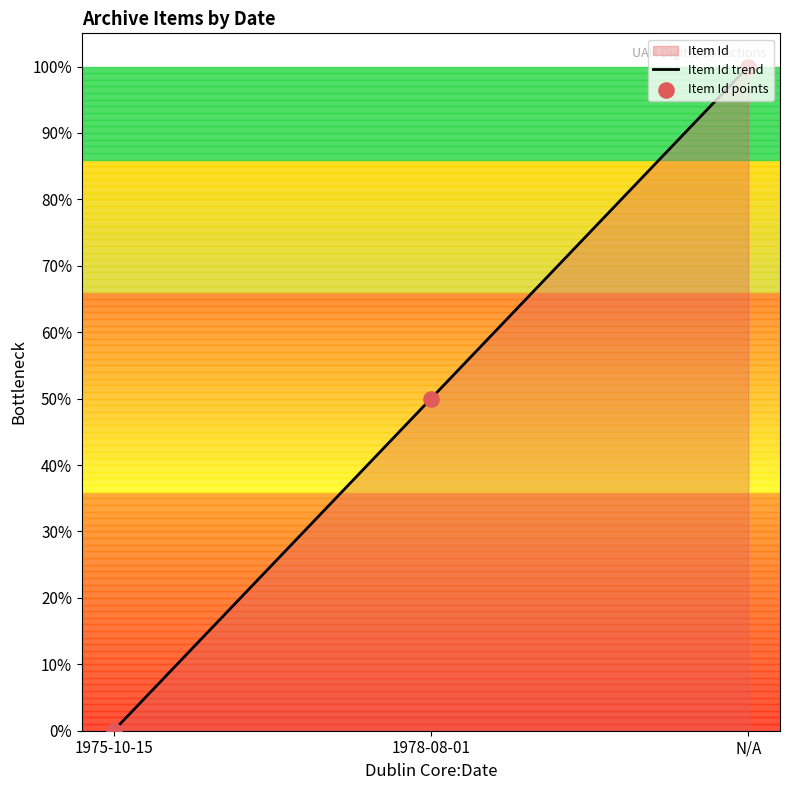

Between 1975-10-15 and 1978-08-01, which is larger?

1978-08-01